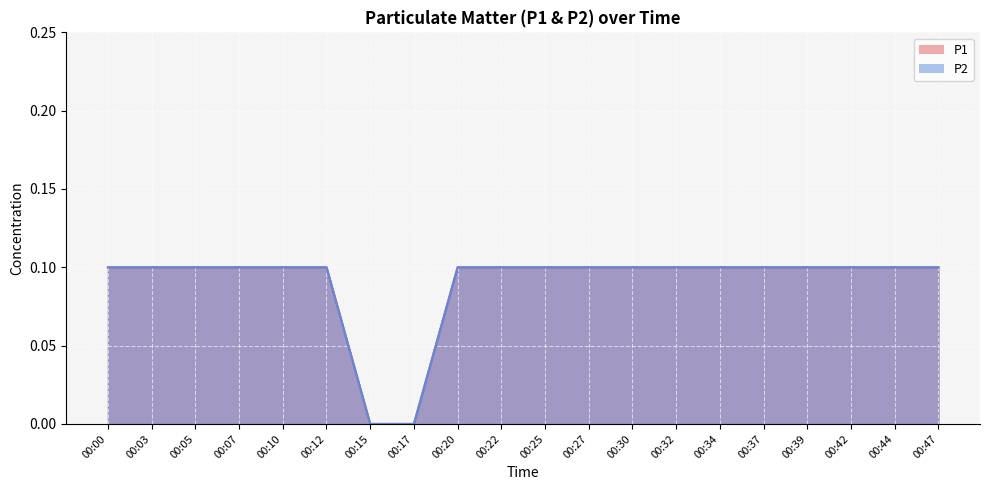

Count the P1 values in the range 0 to 1.

20